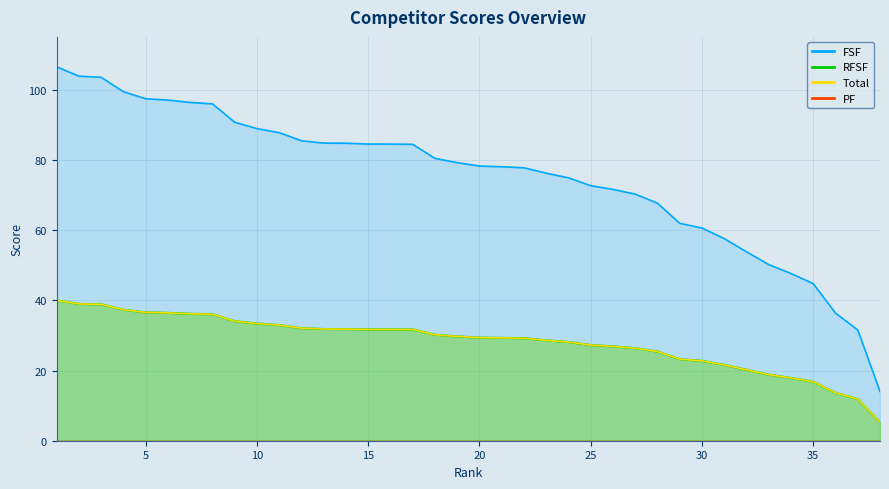

True or false: Total and FSF intersect in this chart.

False